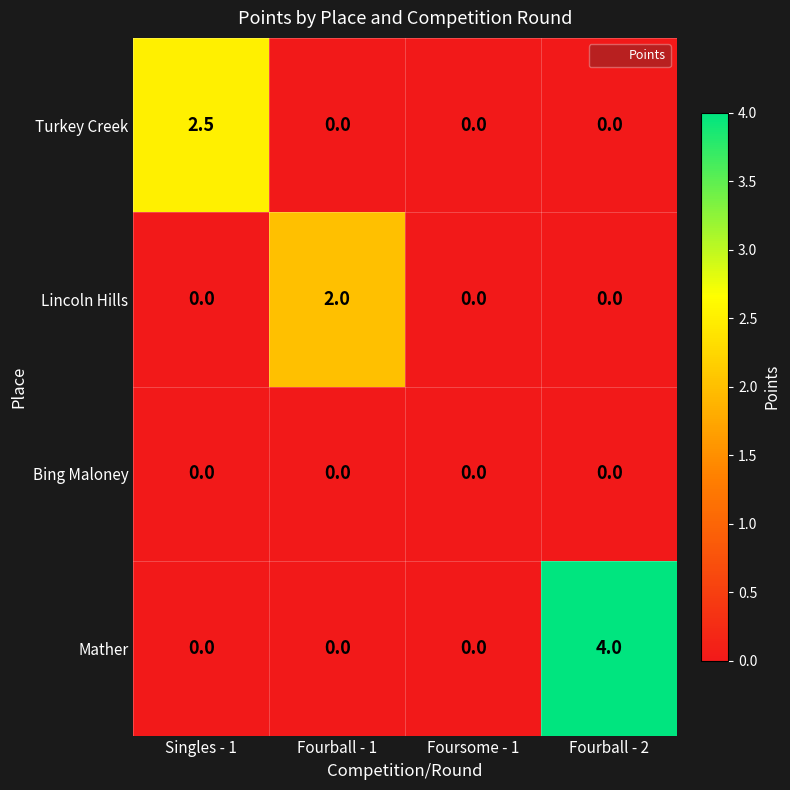

Rank the series by their maximum value, from highest to lowest.

Mather, Turkey Creek, Lincoln Hills, Bing Maloney